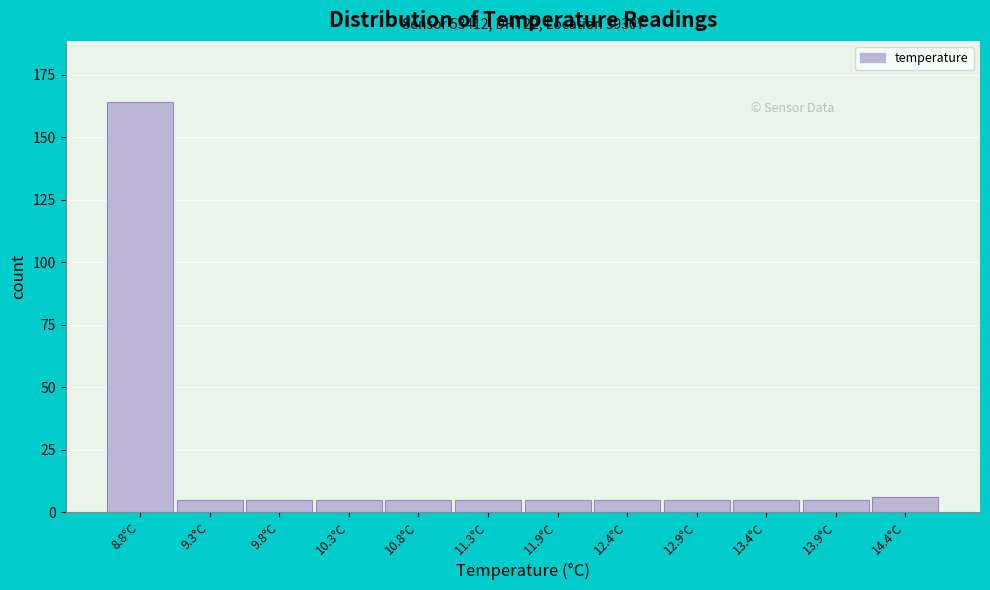

Reading right to left, transcribe all the data shown in this chart.

6	5	5	5	5	5	5	5	5	5	5	164